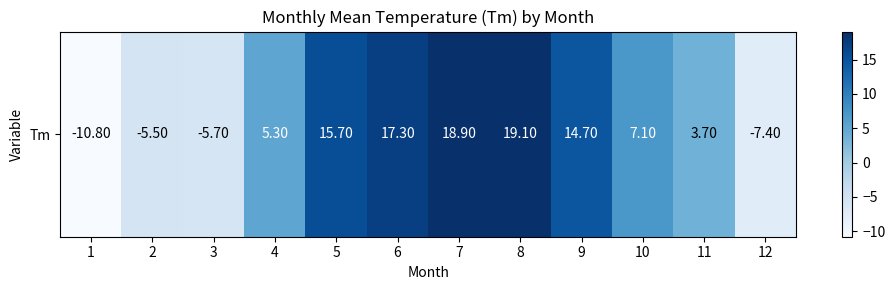

What is the minimum value shown in the chart?

-10.8